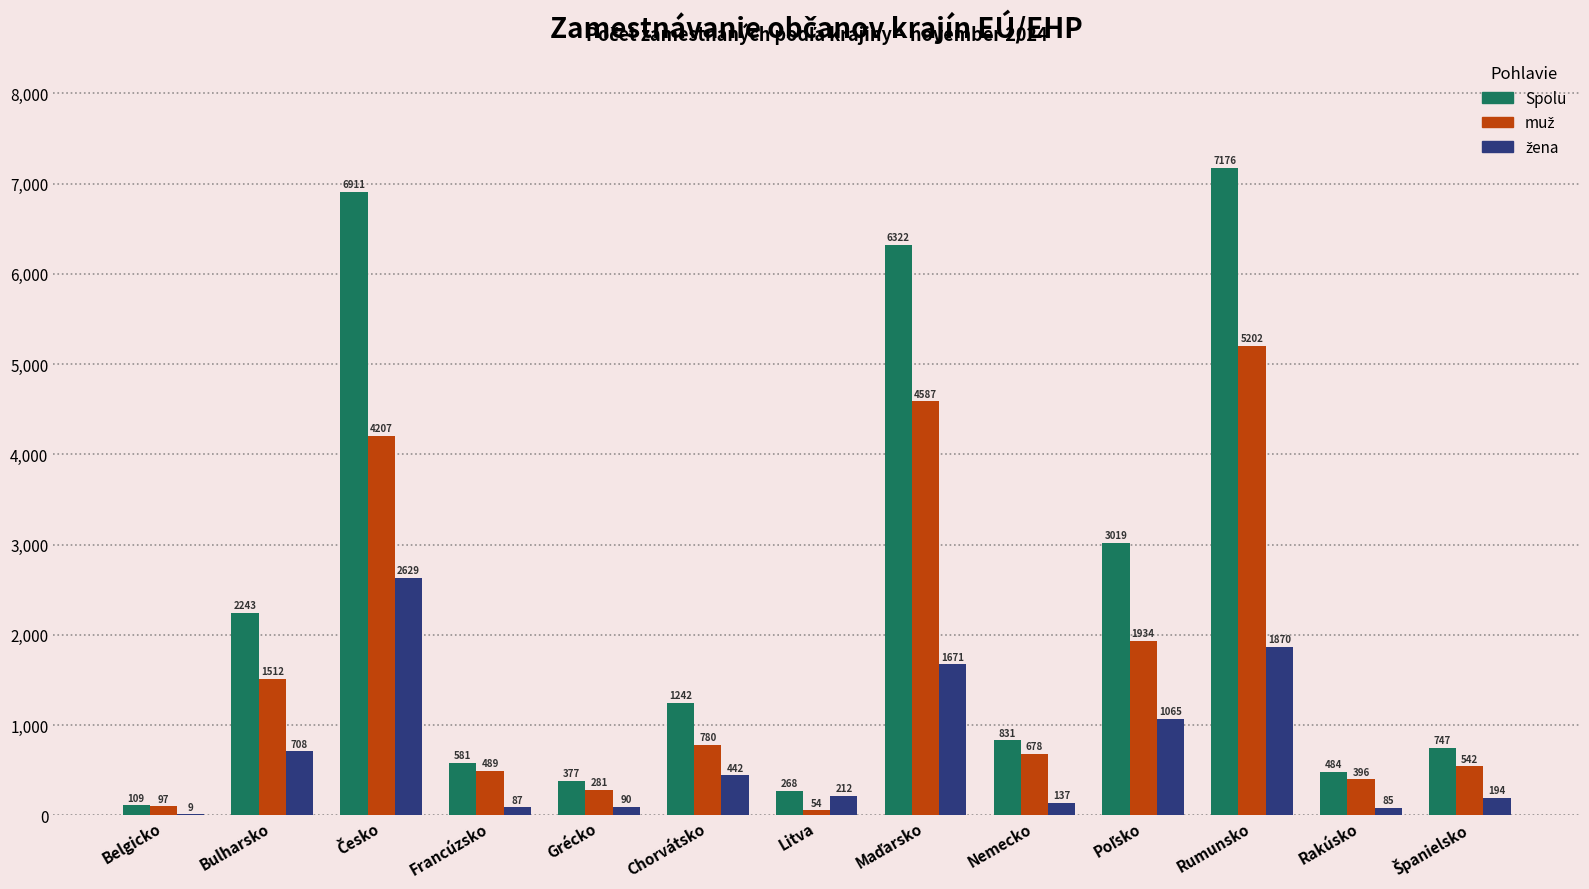

Which series has the largest total across all categories?

Spolu